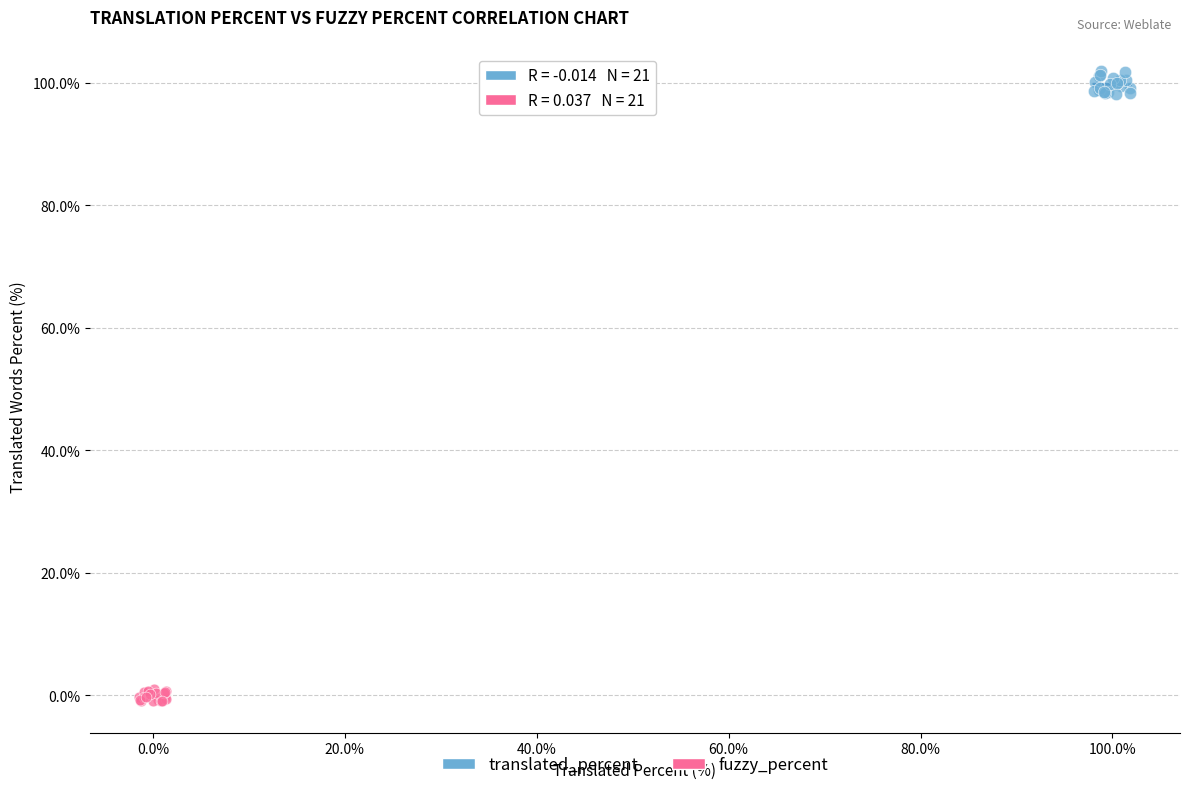

Which series reaches the maximum Y coordinate?

translated_percent